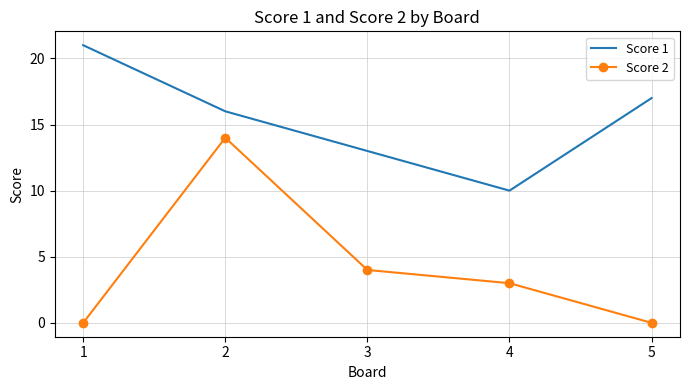

At which category is the sum across all series the highest?

2